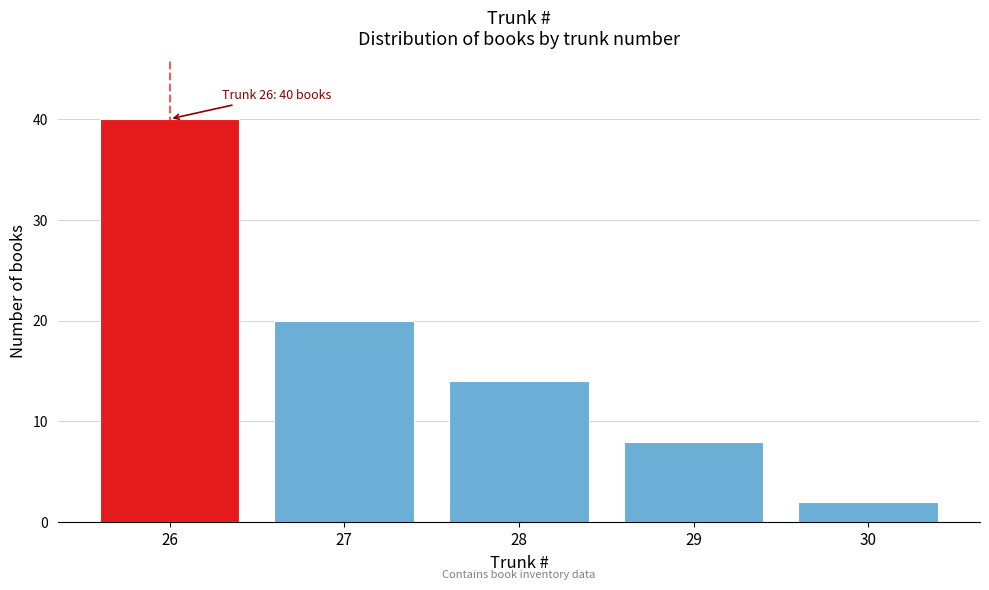

Reading right to left, what are all the values shown in this chart?

2	8	14	20	40